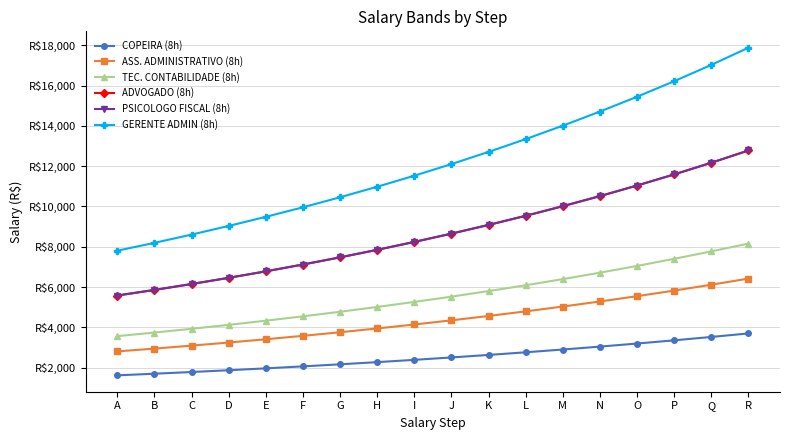

Reading left to right, extract all data points from this chart.

COPEIRA (8h): 1611.6	1692.2	1776.8	1865.7	1958.9	2056.9	2159.7	2267.7	2381.1	2500.2	2625.2	2756.4	2894.2	3038.9	3190.9	3350.4	3518.0	3693.9
ASS. ADMINISTRATIVO (8h): 2800.1	2940.1	3087.1	3241.5	3403.6	3573.7	3752.4	3940.1	4137.1	4343.9	4561.1	4789.2	5028.6	5280.0	5544.0	5821.2	6112.3	6417.9
TEC. CONTABILIDADE (8h): 3558.9	3736.8	3923.7	4119.8	4325.8	4542.1	4769.2	5007.7	5258.1	5521.0	5797.0	6086.9	6391.2	6710.8	7046.3	7398.7	7768.6	8157.0
ADVOGADO (8h): 5575.6	5854.4	6147.1	6454.4	6777.2	7116.0	7471.8	7845.4	8237.7	8649.6	9082.0	9536.2	10013.0	10513.6	11039.3	11591.3	12170.8	12779.4
PSICOLOGO FISCAL (8h): 5575.7	5854.5	6147.2	6454.6	6777.3	7116.2	7472.0	7845.6	8237.8	8649.7	9082.2	9536.3	10013.1	10513.8	11039.5	11591.5	12171.0	12779.6
GERENTE ADMIN (8h): 7802.4	8192.6	8602.2	9032.3	9483.9	9958.1	10456.0	10978.8	11527.7	12104.1	12709.3	13344.8	14012.0	14712.6	15448.3	16220.7	17031.7	17883.3